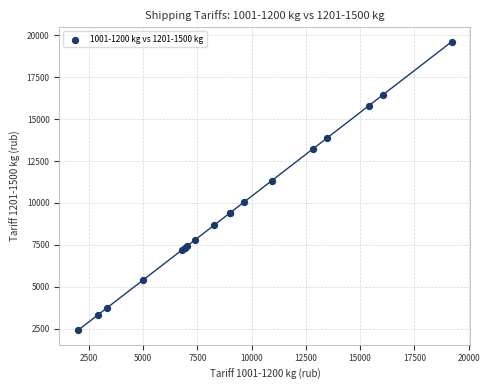

What Y value in the scatter plot is closest to 11013?

11332